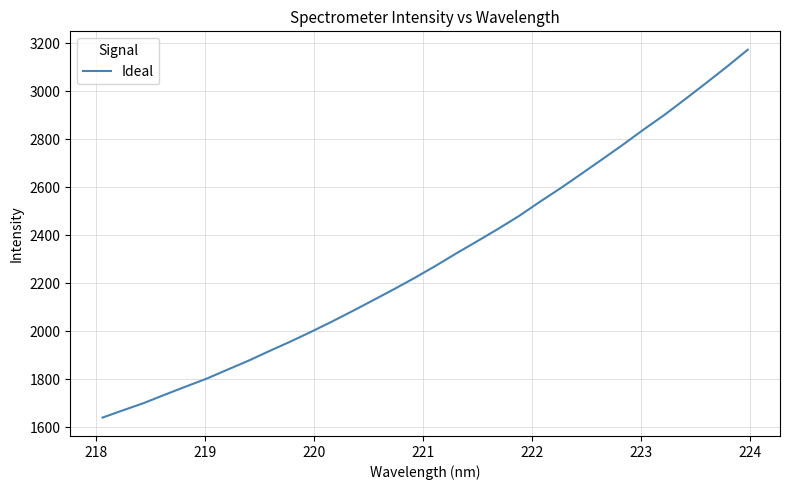

What is the minimum value shown in the chart?

1639.7